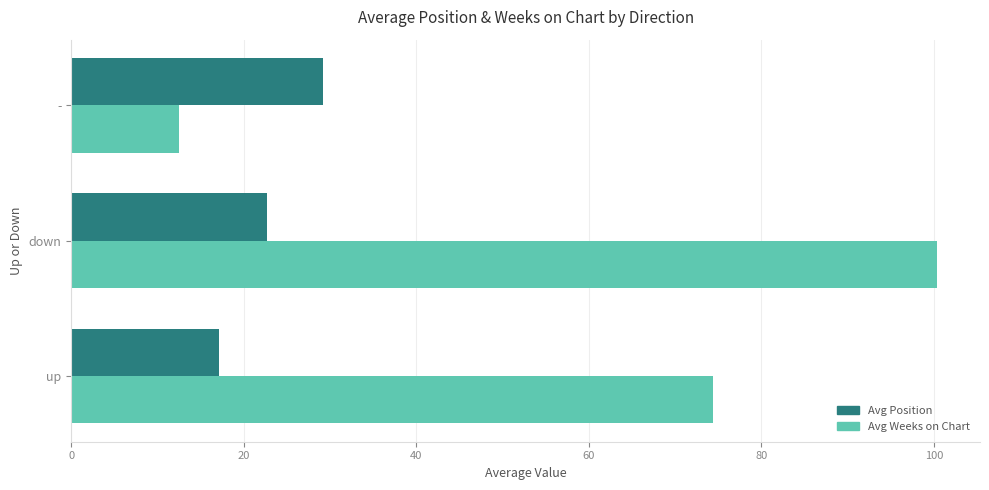

The value of Avg Weeks on Chart at - is 21.8. True or false?

False